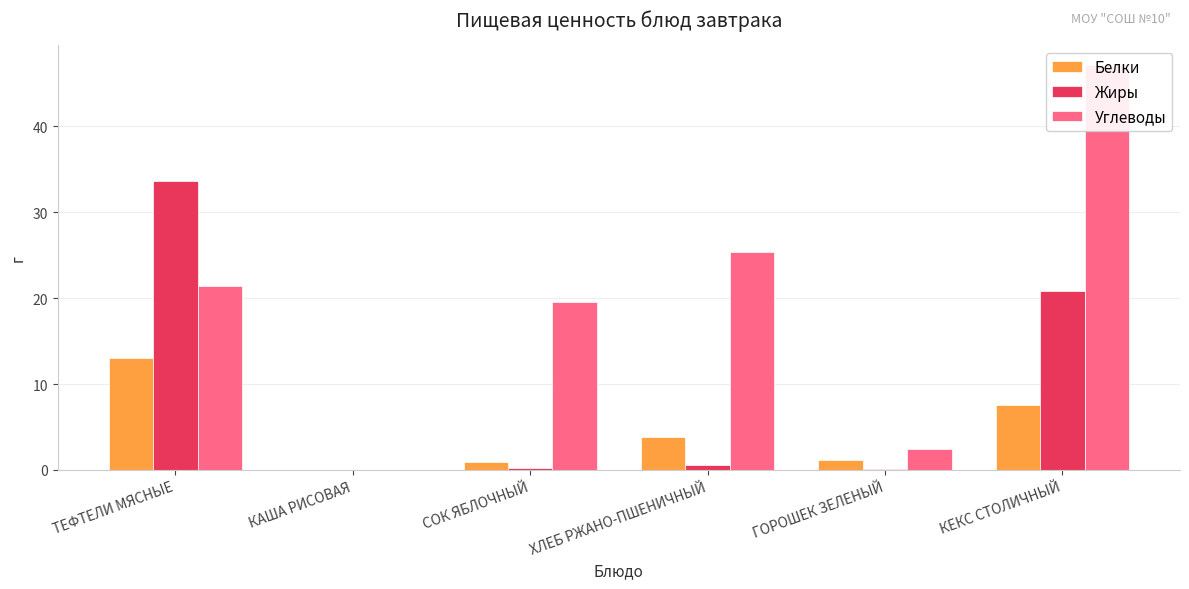

The value of Белки at КАША РИСОВАЯ is 0.0. True or false?

True